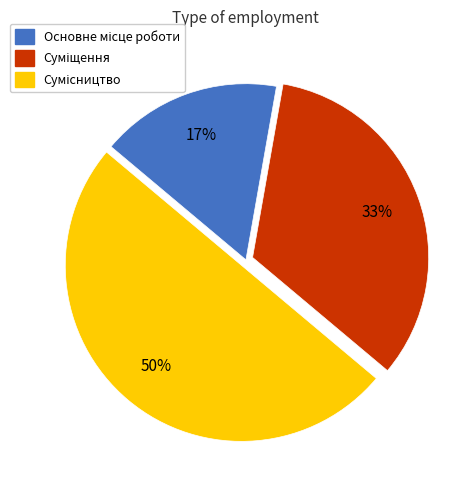

To the nearest percent, what is the difference between the largest and smallest slice percentages?

33%